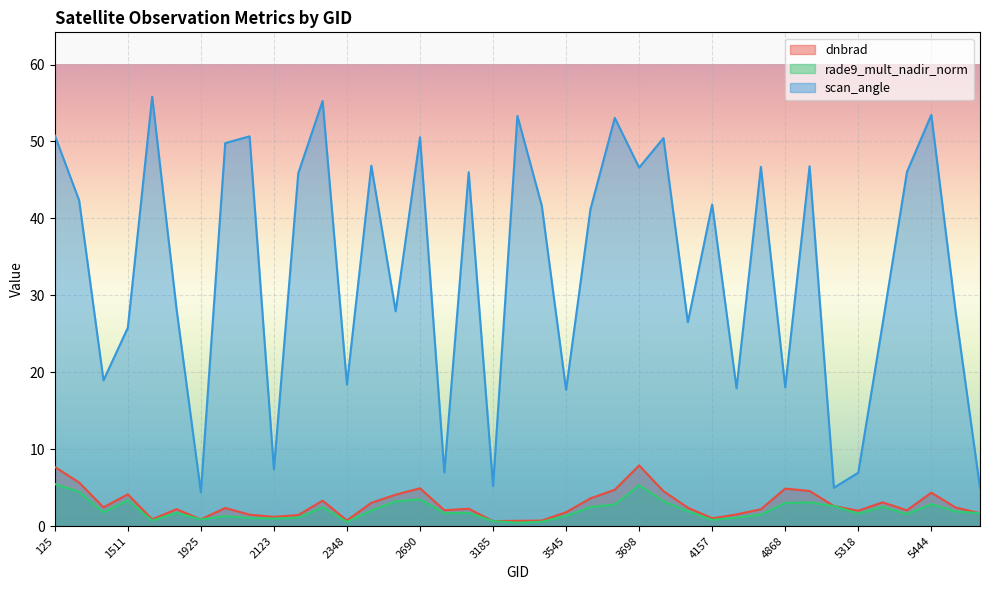

At which category does dnbrad reach its first local peak?

1511